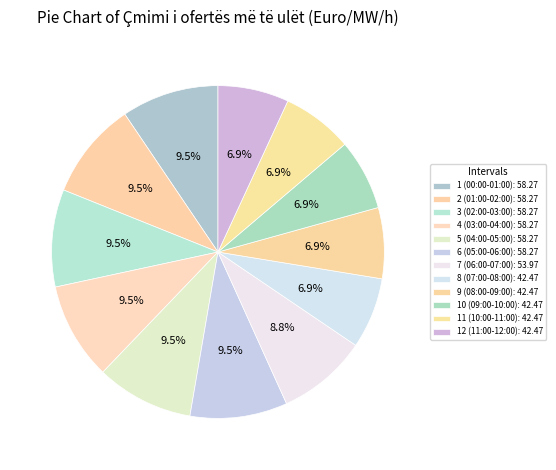

How many slices are in this pie chart?

12